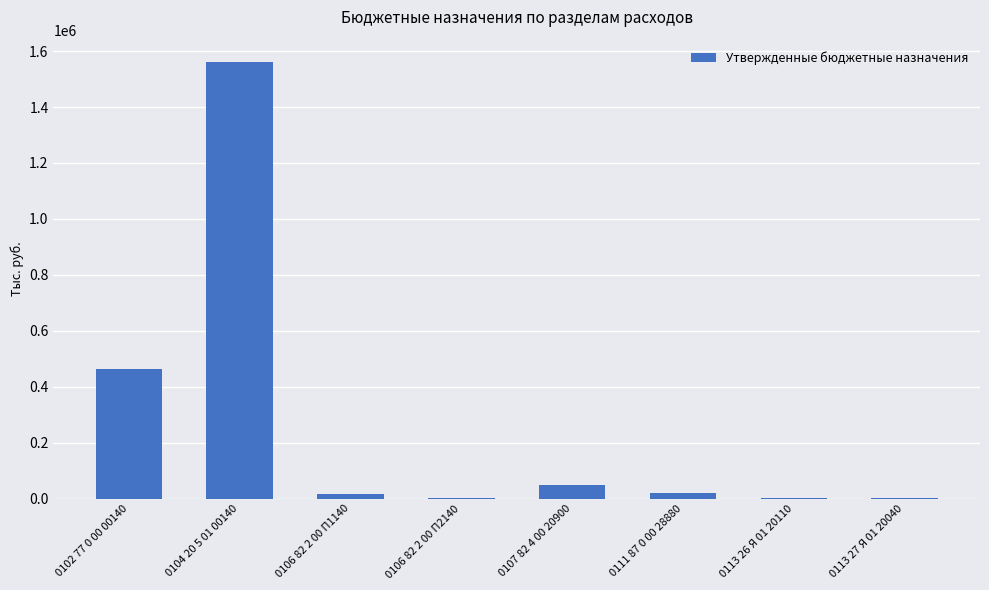

Where is the data nearest to the value 781606?

0102 77 0 00 00140